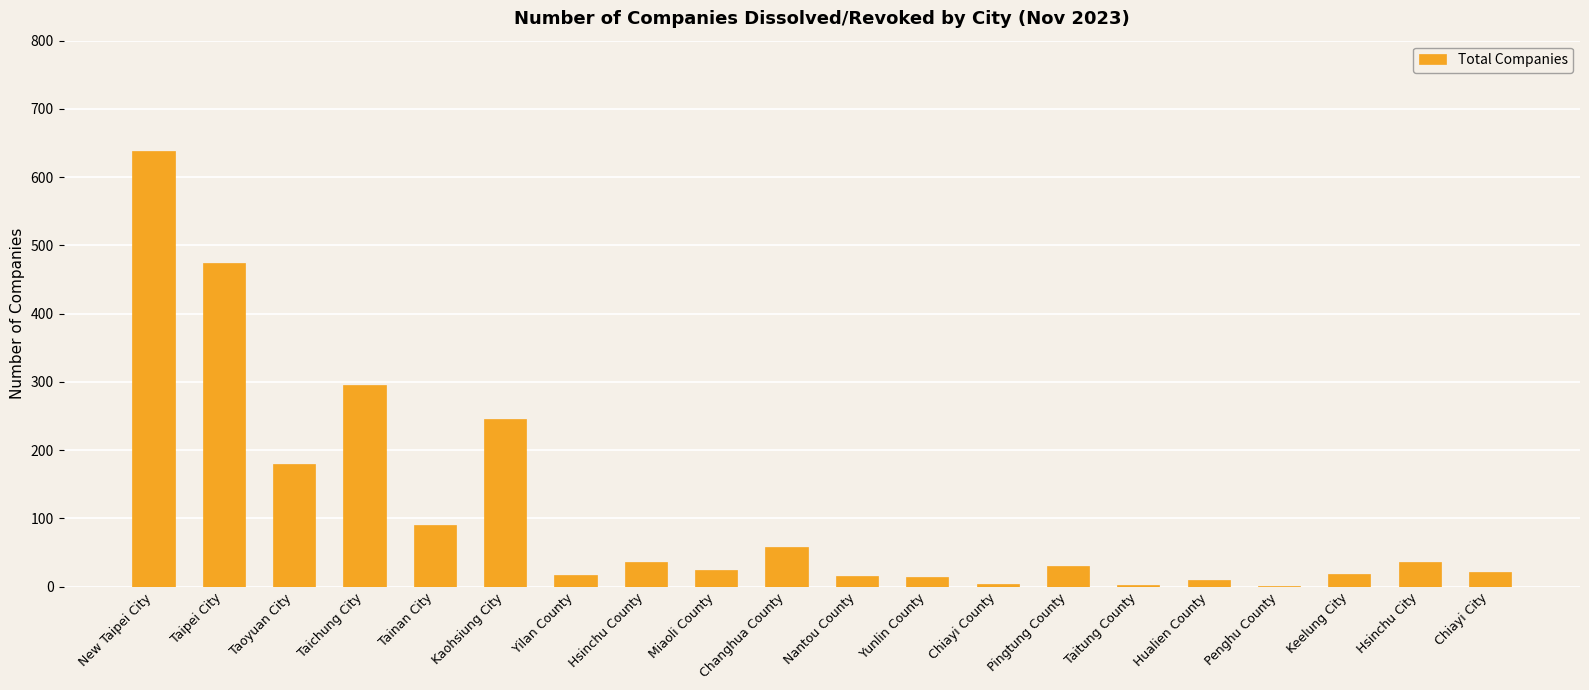

Is it true that the value at Hualien County is 10?

True